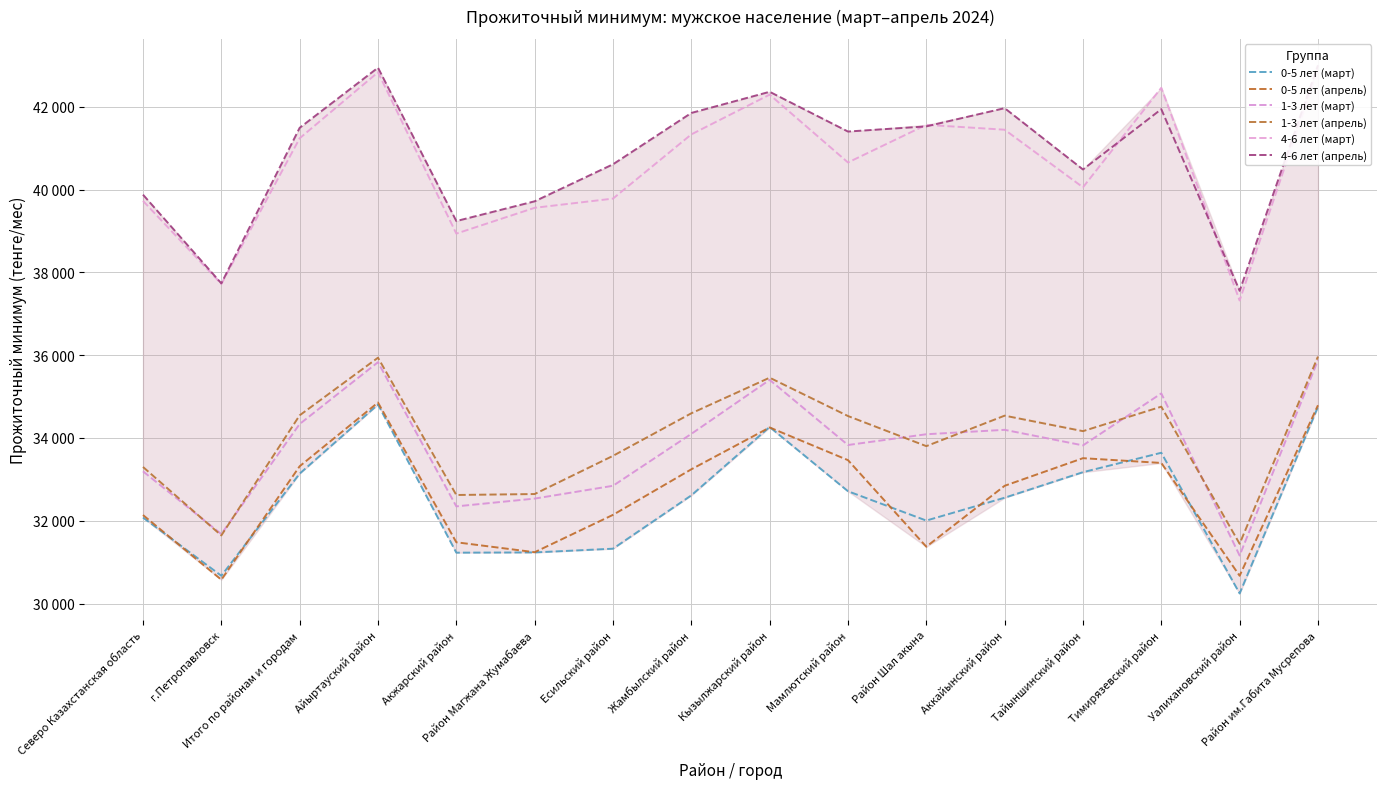

At which label does 1-3 лет (март) first exceed 34089?

Итого по районам и городам